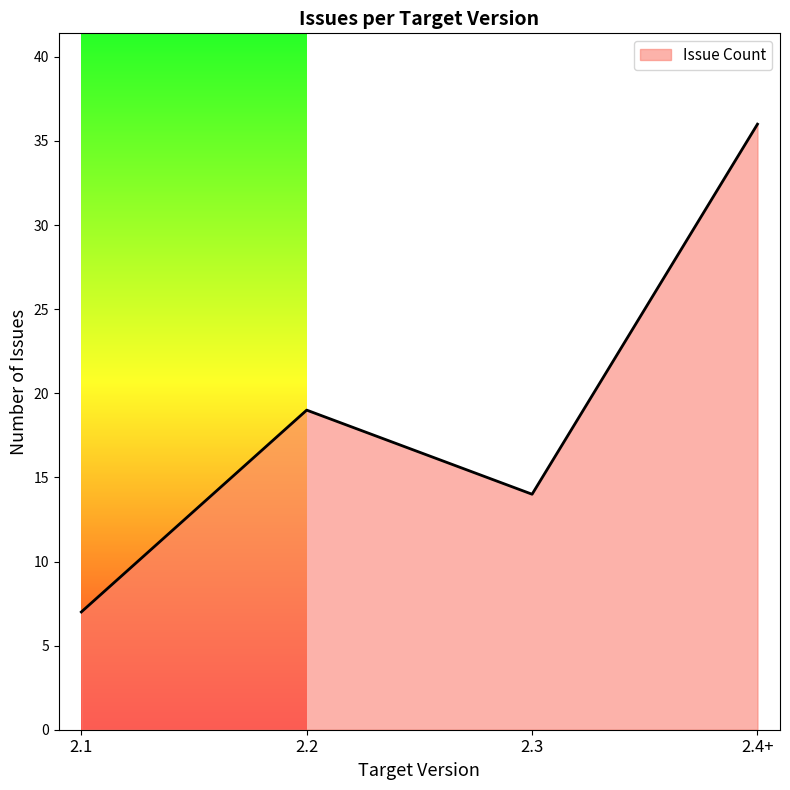

True or false: there are more than 2 points higher than both neighbors.

False